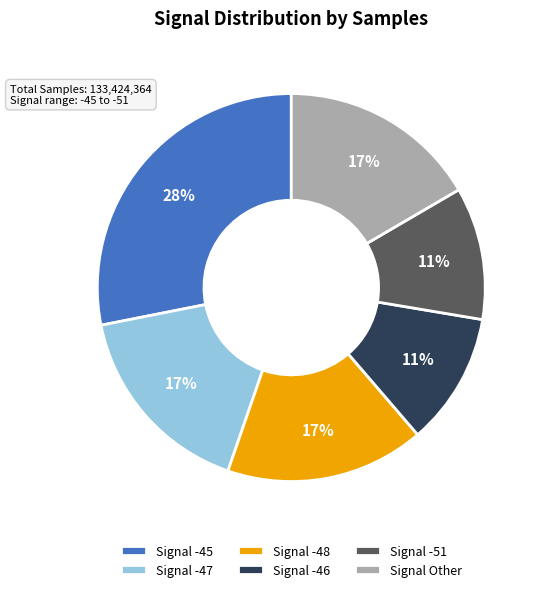

True or false: Signal -48 accounts for 24% of the total.

False